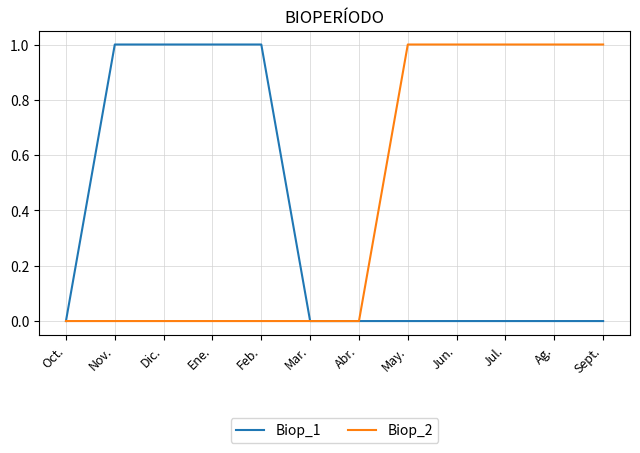

Is the value of Biop_1 at Feb. greater than the value of Biop_2 at Oct.?

Yes